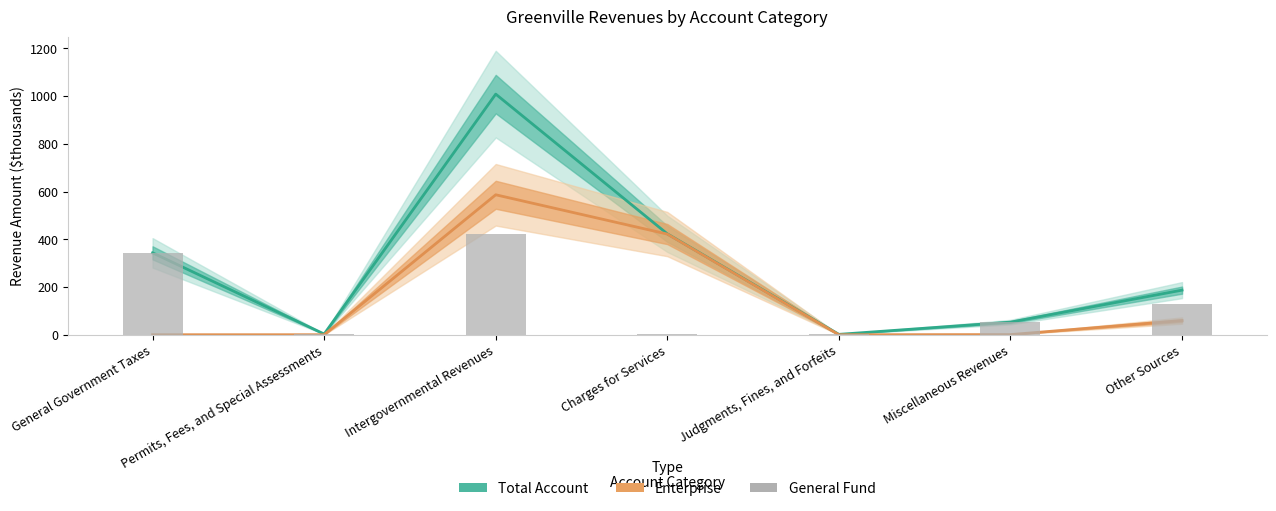

What is the value of the Total Account bar at the 6th from the left?

52.8